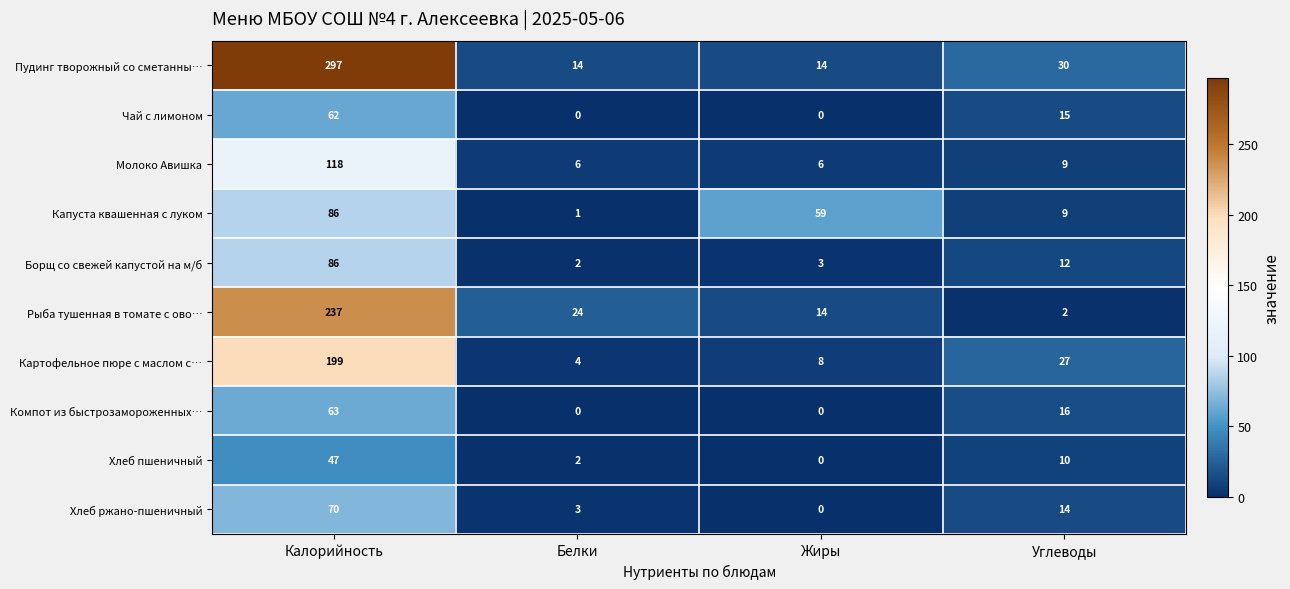

What is the average value of the Пудинг творожный со сметанны… series?

89